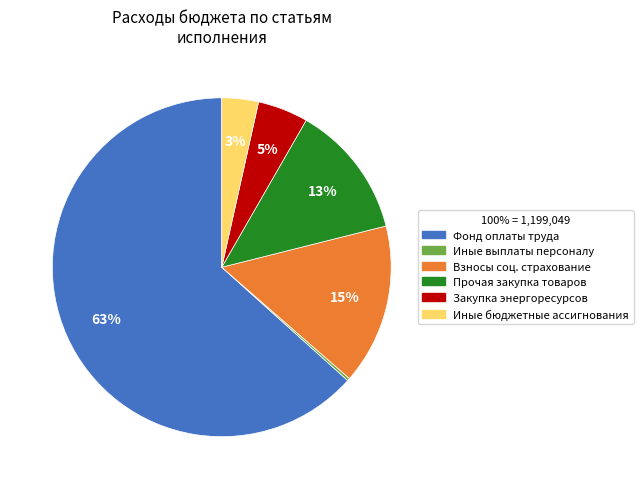

To the nearest percent, what is the combined percentage of Закупка энергоресурсов and Прочая закупка товаров?

18%